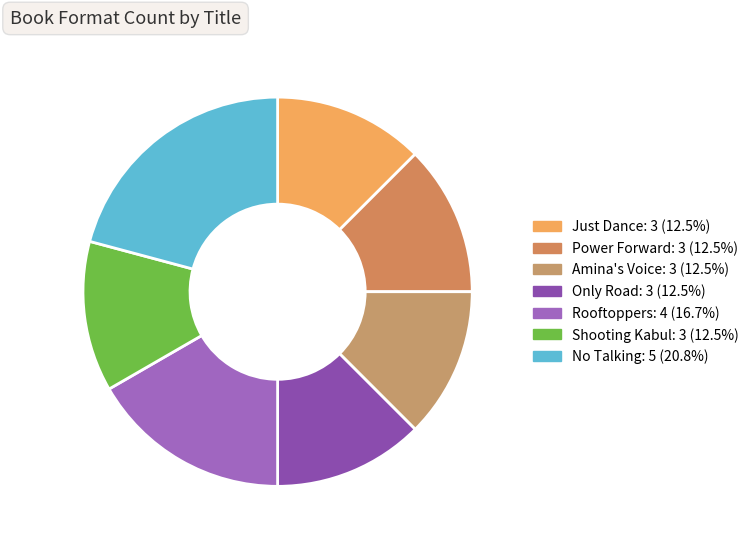

Count the number of slices in the pie.

7